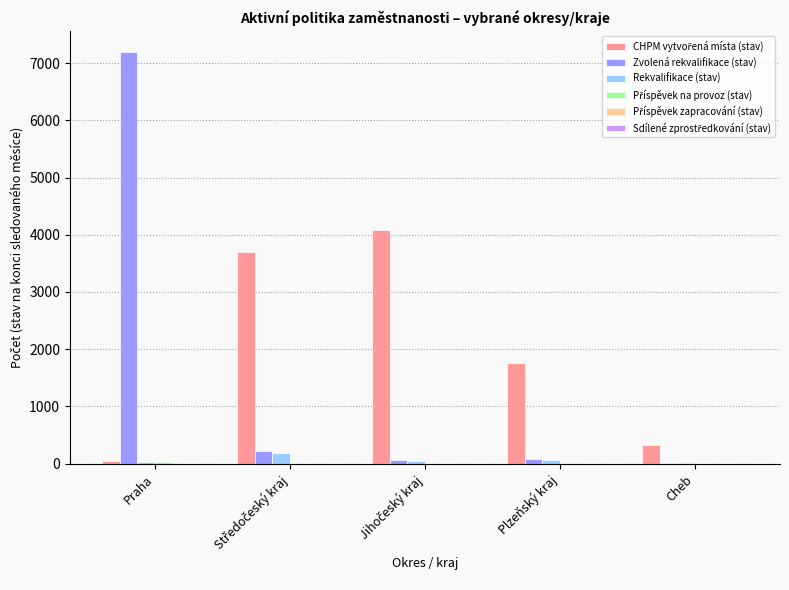

At which category is the sum across all series the highest?

Praha